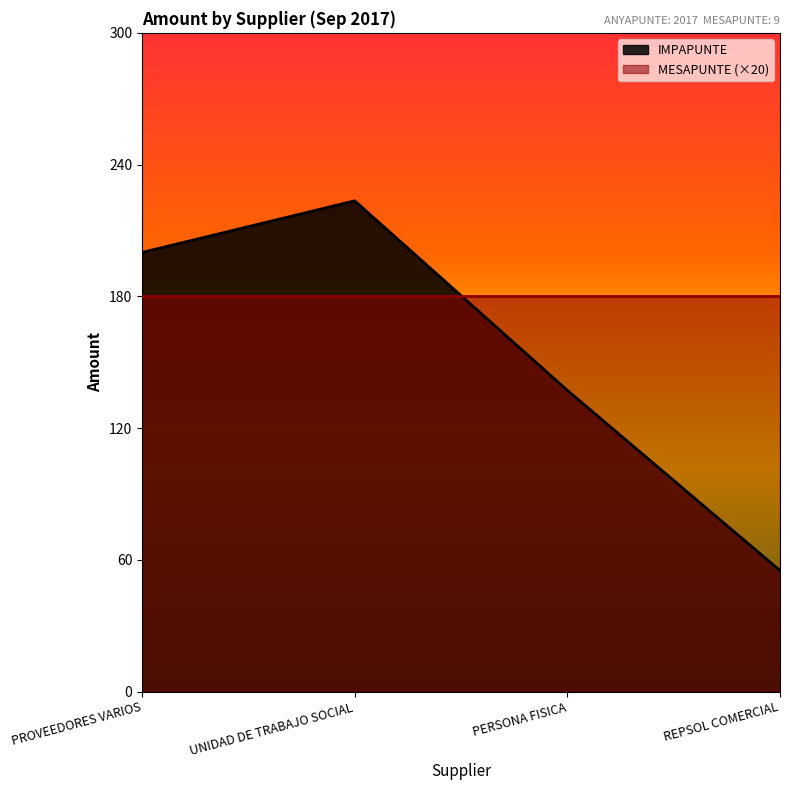

Reading left to right, transcribe all the data shown in this chart.

PROVEEDORES VARIOS=200.0	UNIDAD DE TRABAJO SOCIAL=223.5	PERSONA FISICA=137.2	REPSOL COMERCIAL=55.1